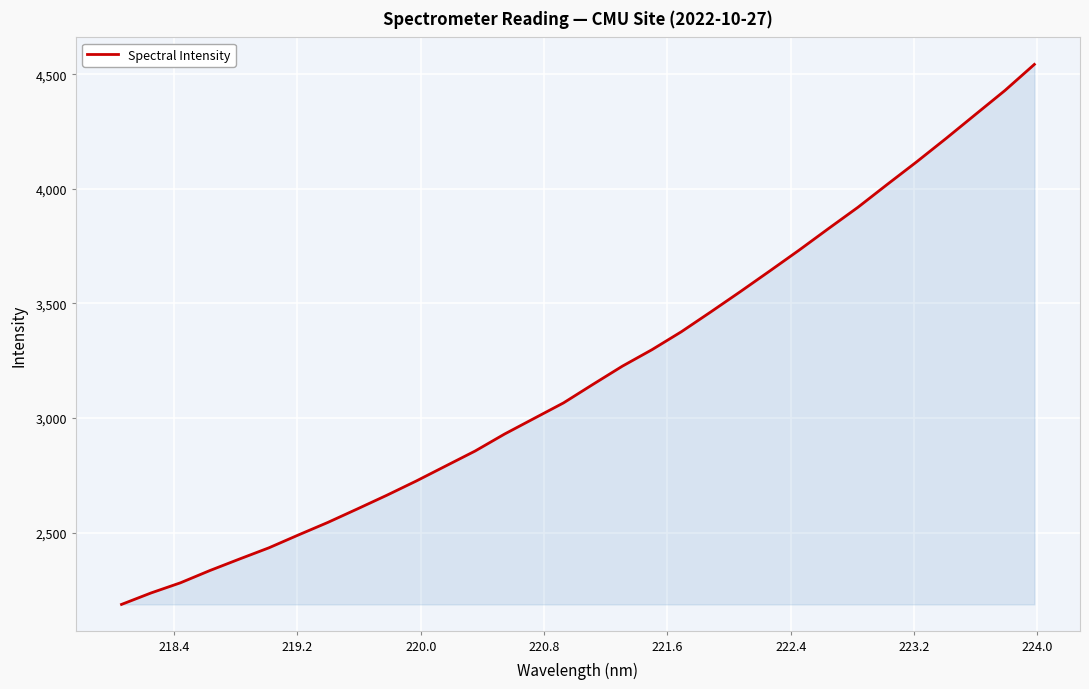

What is the difference between the maximum and minimum values?

2356.2